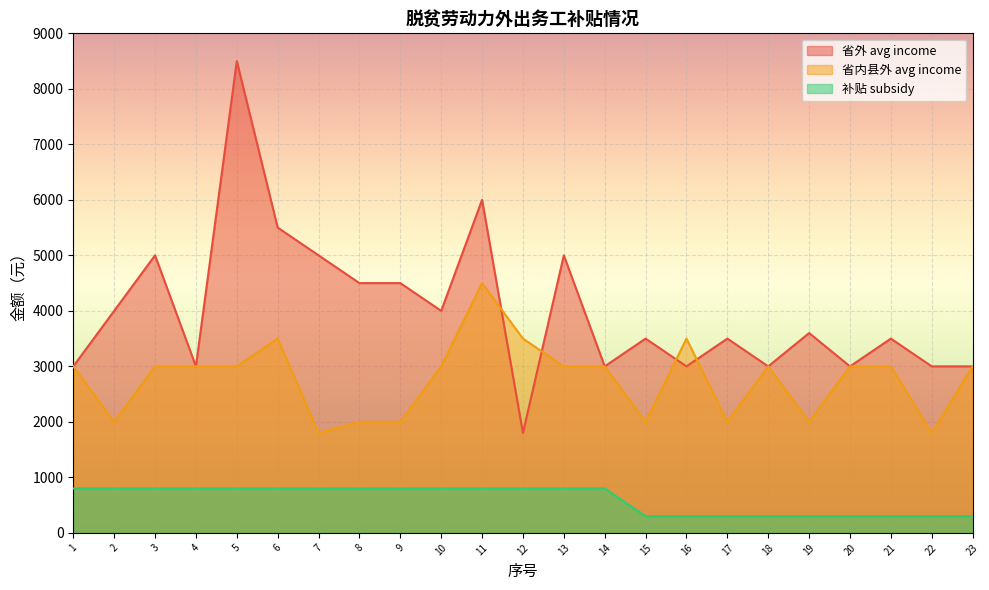

Count the number of categories in the chart.

23